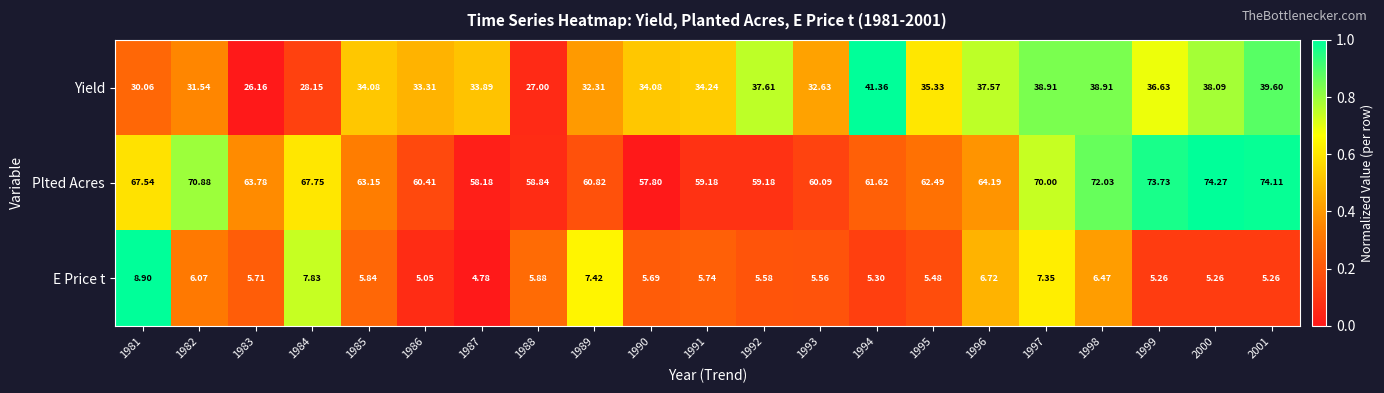

Rank the series at 1993 from lowest to highest value.

E Price t, Yield, Plted Acres